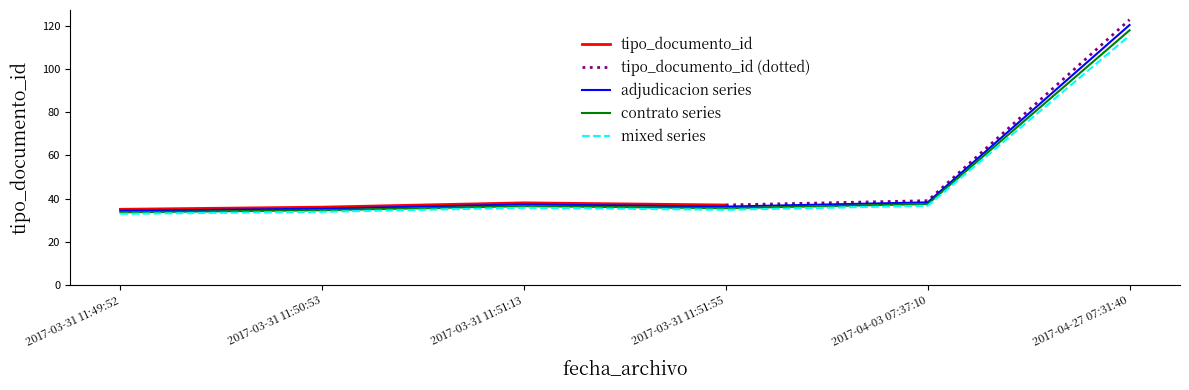

What is the sum of the values at 2017-04-03 07:37:10 and 2017-03-31 11:51:13?

72.4